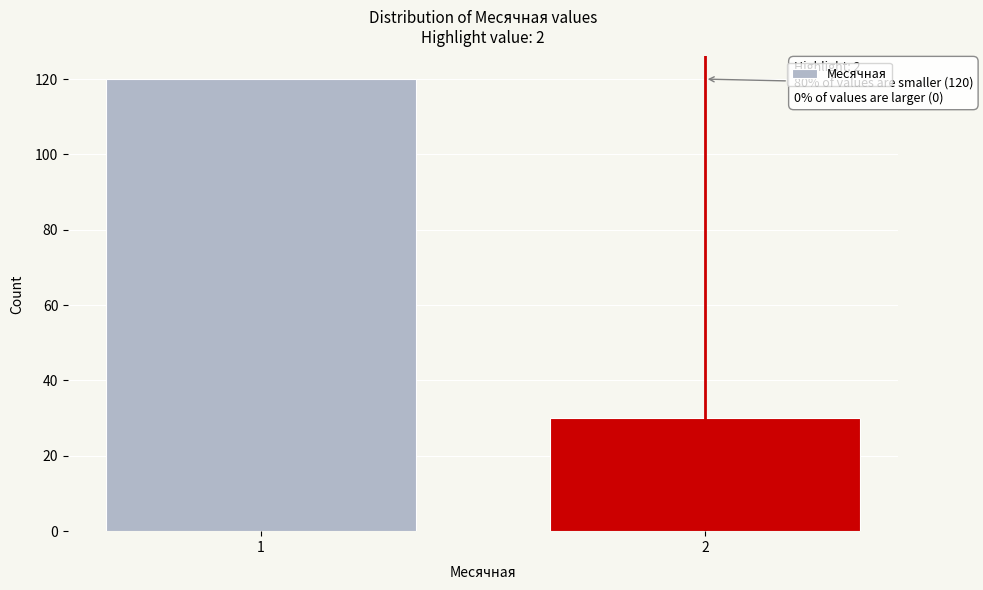

Reading left to right, extract all data points from this chart.

1=120	2=30